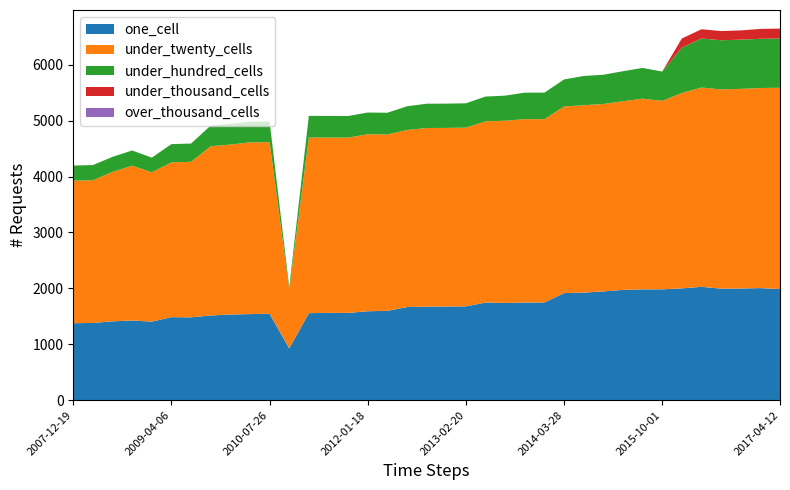

Reading left to right, transcribe all the data shown in this chart.

one_cell: 1377	1382	1410	1426	1405	1485	1482	1515	1532	1540	1546	926	1557	1562	1561	1591	1598	1666	1674	1675	1678	1747	1739	1746	1748	1916	1924	1946	1973	1983	1983	2000	2028	1996	1998	2005	1988
under_twenty_cells: 2550	2552	2673	2769	2671	2769	2782	3028	3041	3072	3071	1050	3141	3136	3136	3166	3156	3167	3195	3196	3198	3241	3260	3282	3279	3338	3353	3352	3375	3411	3372	3495	3565	3564	3571	3580	3601
under_hundred_cells: 270	272	270	272	263	327	327	370	370	370	370	48	389	387	387	389	388	425	435	434	435	444	449	474	475	484	523	524	537	550	524	812	878	879	881	880	882
under_thousand_cells: 0	0	0	0	0	0	0	0	0	0	0	0	0	0	0	0	0	0	0	0	0	0	0	0	0	0	0	0	0	0	0	164	165	165	165	177	177
over_thousand_cells: 0	0	0	0	0	0	0	0	0	0	0	0	0	0	0	0	0	0	0	0	0	0	0	0	0	0	0	0	0	0	0	0	0	0	0	0	0